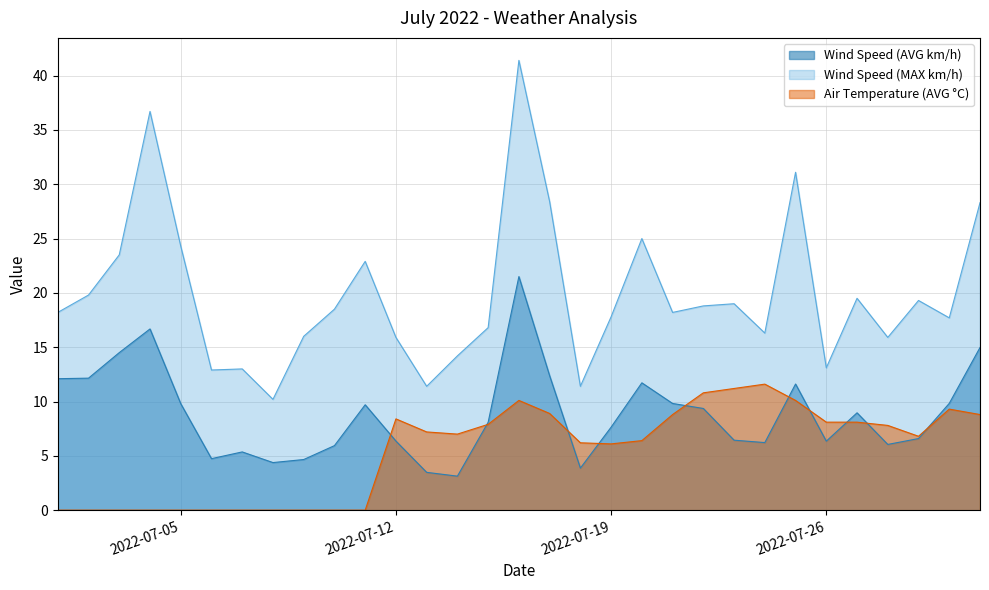

What value does the Air Temperature (AVG °C) series have at 16/07/2022?

10.1